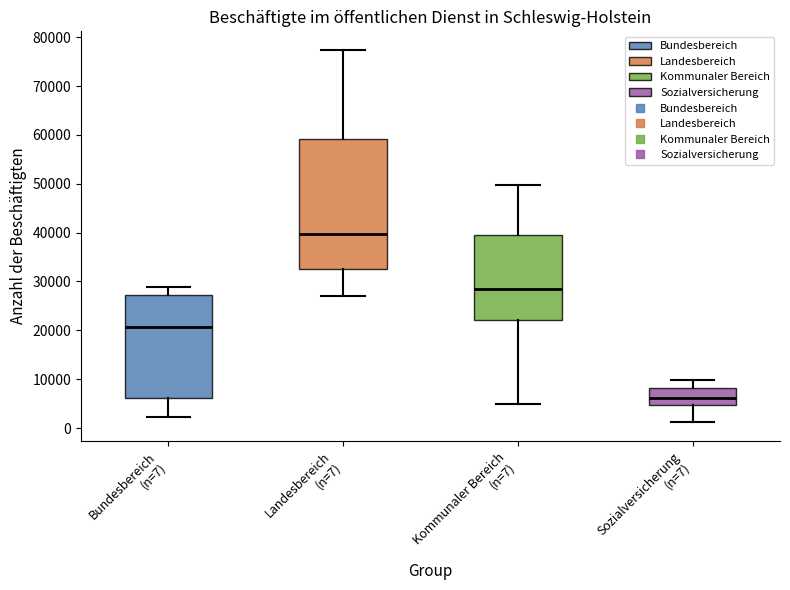

Comparing the boxes themselves (not the whiskers), which one is the tallest?

Landesbereich (n=7)